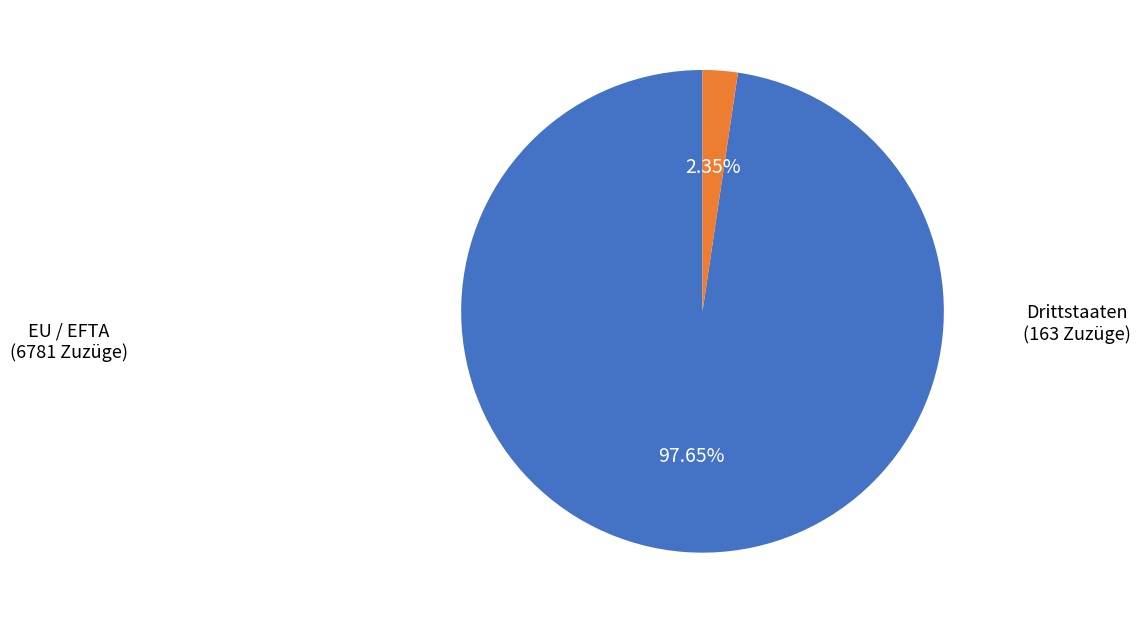

Which slice is the smallest?

Drittstaaten